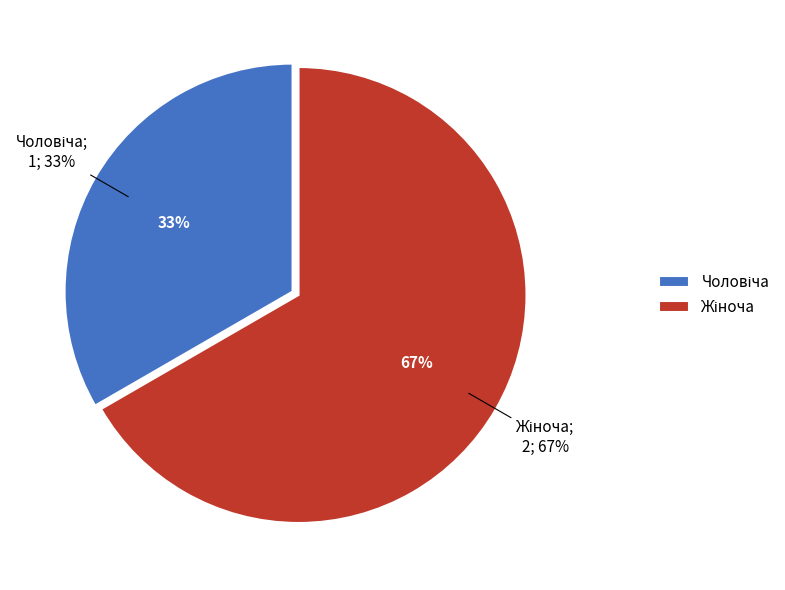

Which has a higher value, Чоловіча or Жіноча?

Жіноча